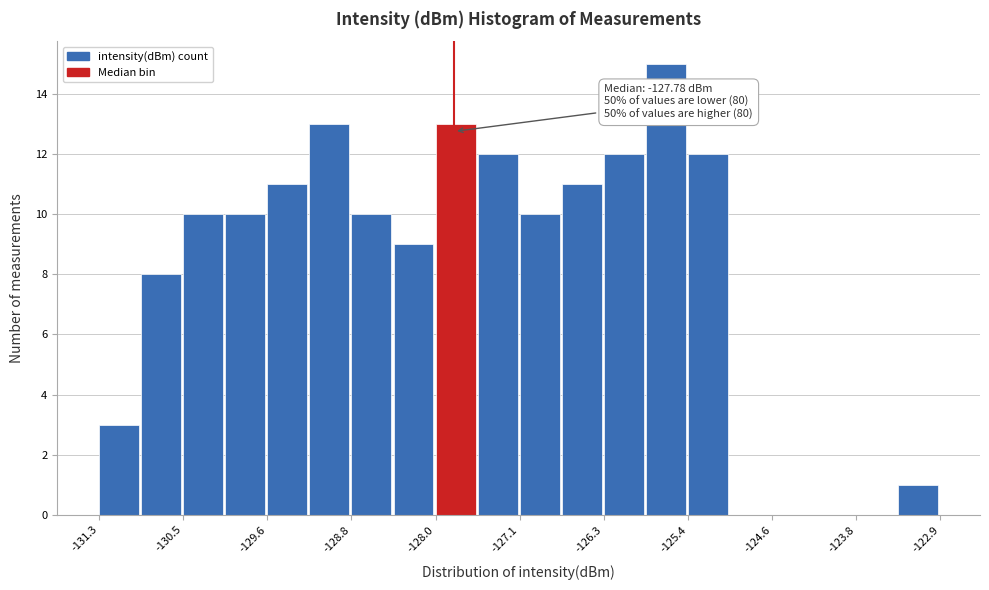

Which range on the x-axis has the tallest bar?

-125.9 to -125.4